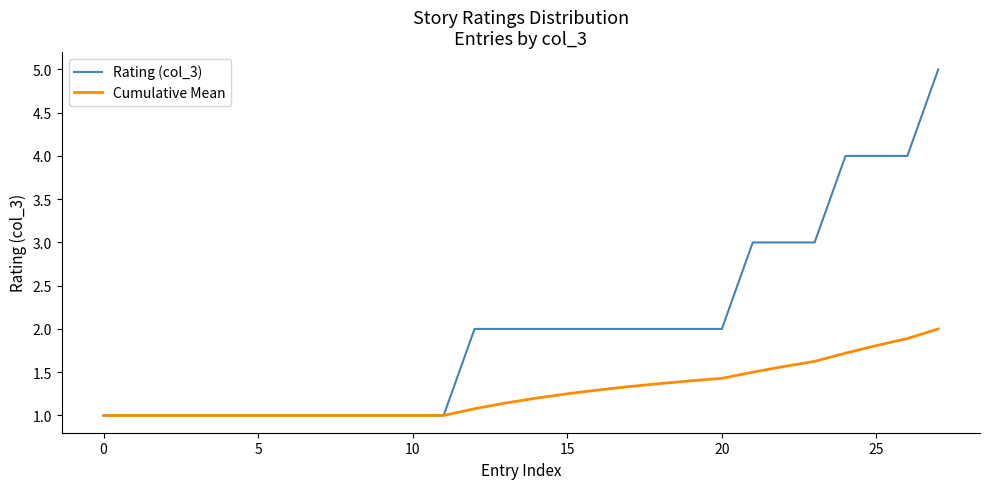

What is the minimum value for Rating (col_3)?

1.0